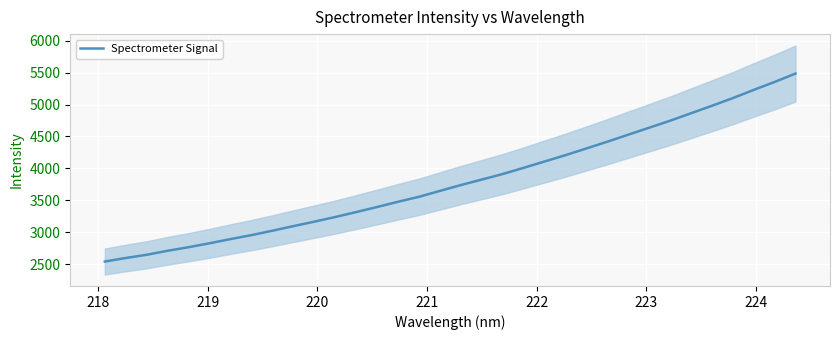

Reading right to left, extract all data points from this chart.

5483.6	5352.6	5228.4	5099.6	4979.9	4863.1	4745.8	4636.8	4527.7	4417.9	4312.5	4207.4	4108.5	4009.0	3912.5	3825.8	3739.7	3648.2	3556.4	3478.1	3396.4	3317.2	3239.8	3167.2	3097.2	3025.4	2956.5	2894.4	2829.1	2767.7	2711.8	2649.2	2598.5	2543.5